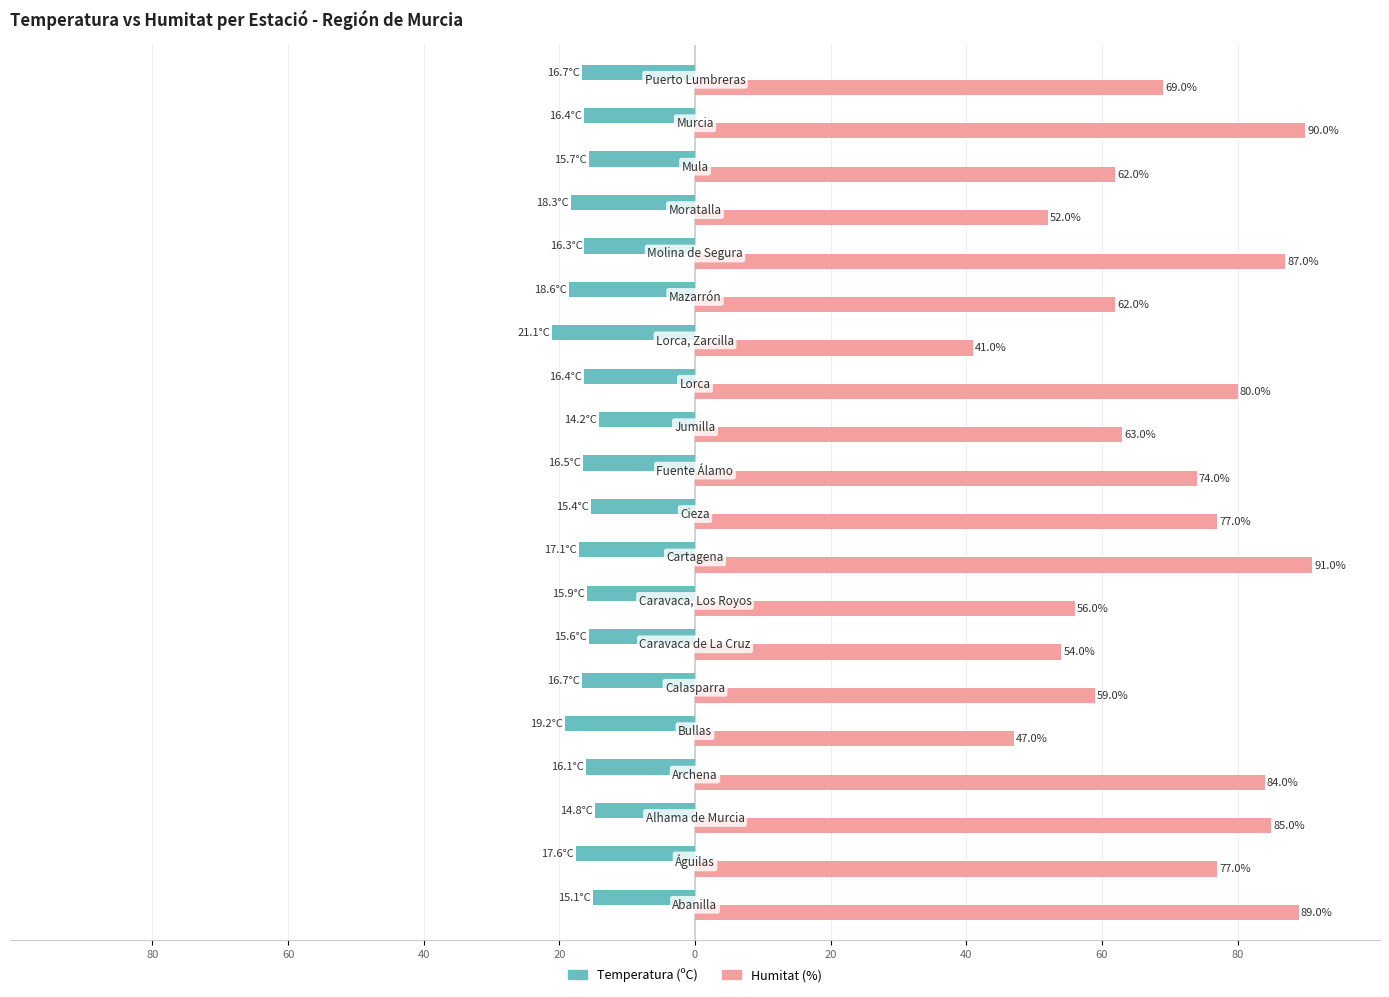

What are all the series names shown in the legend?

Temperatura (ºC), Humitat (%)